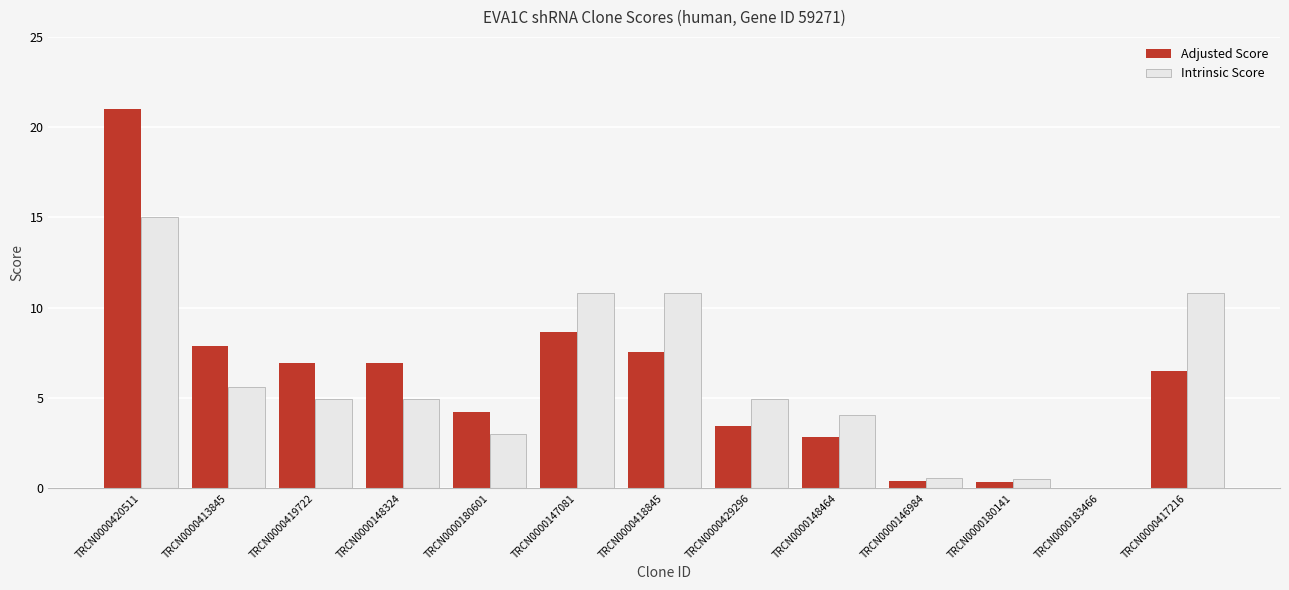

Between TRCN0000413845 and TRCN0000147081, which series saw the biggest shift?

Intrinsic Score